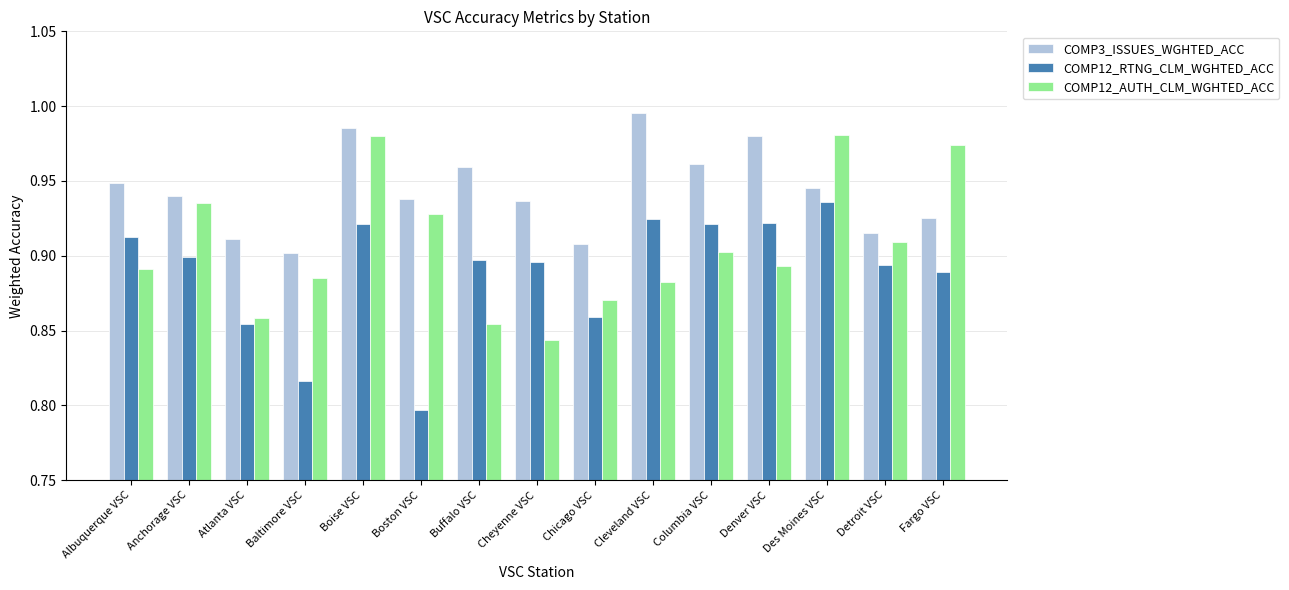

Which series has the largest total across all categories?

COMP3_ISSUES_WGHTED_ACC